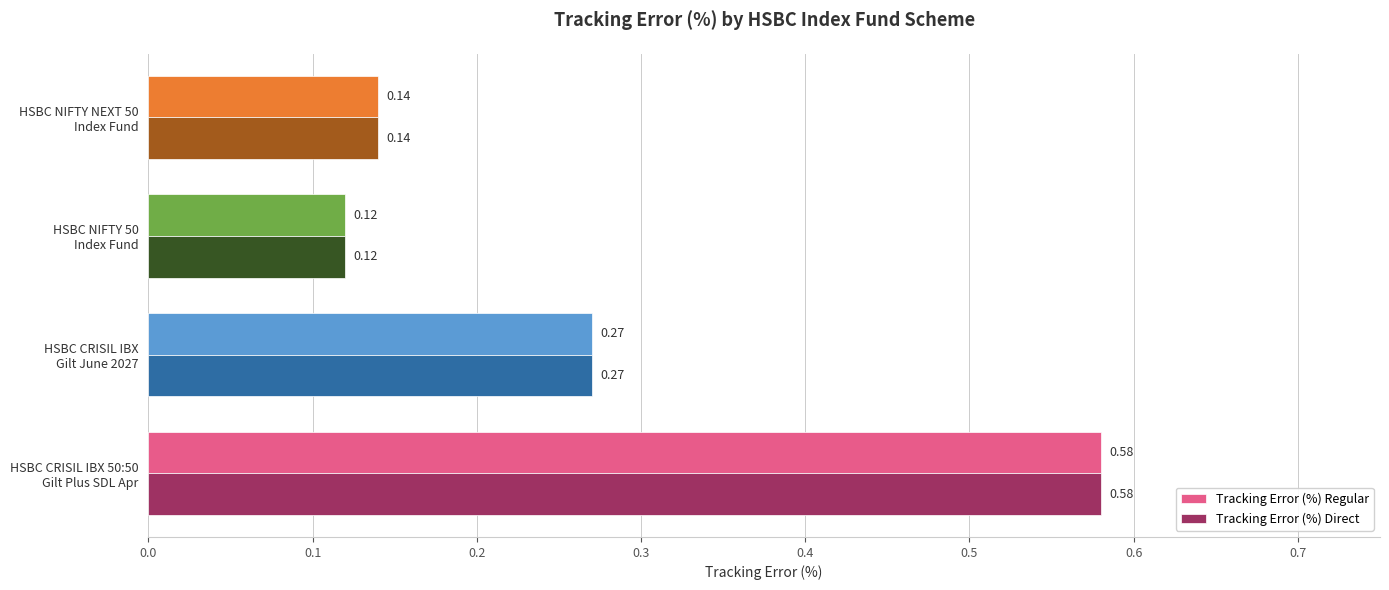

What is the difference between the maximum and minimum values in the Tracking Error (%) Regular series?

0.5